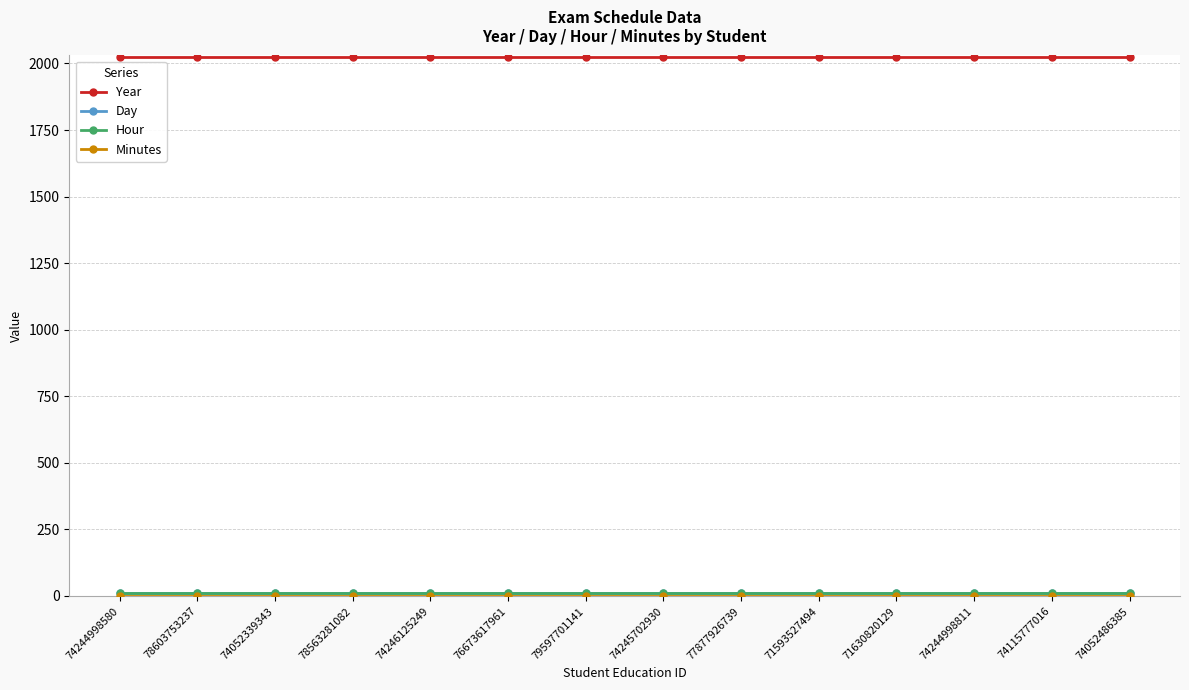

What is the label of the 11th point from the left?

71630820129